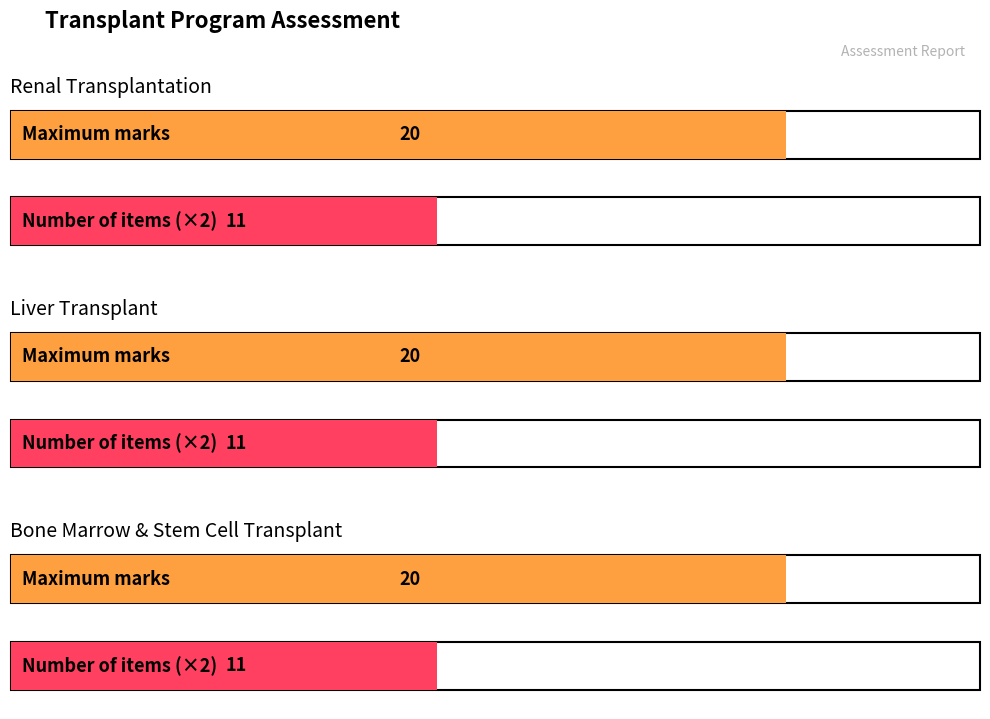

Reading left to right, extract all data points from this chart.

Maximum marks: 20	20	20
Number of items: 11	11	11